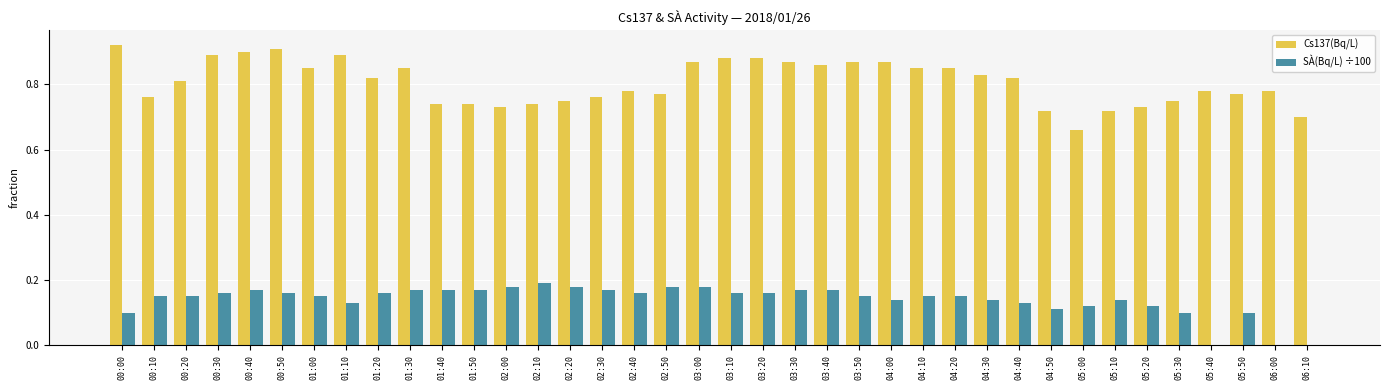

What is the sum of all SÀ(Bq/L) ÷100 values?

5.3